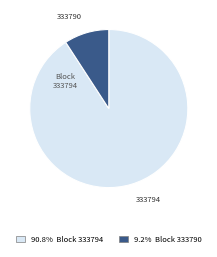

Is there a majority slice in this chart?

Yes